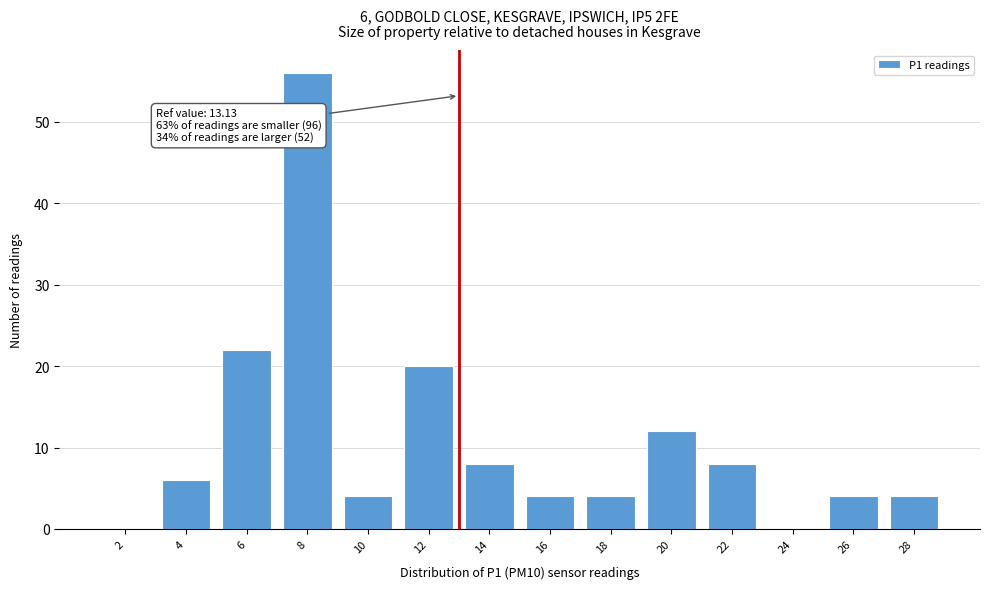

Reading left to right, list all the values displayed in this chart.

2=0	4=6	6=22	8=56	10=4	12=20	14=8	16=4	18=4	20=12	22=8	24=0	26=4	28=4